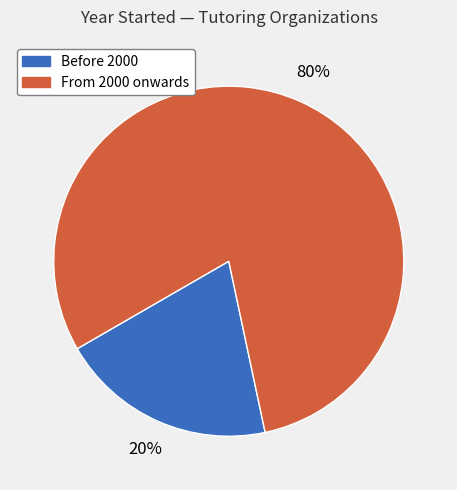

To the nearest percent, what is the difference between the Before 2000 and From 2000 onwards slice percentages?

60%